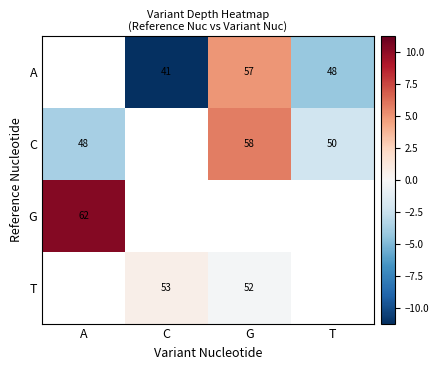

Which has a higher value, G or C?

G